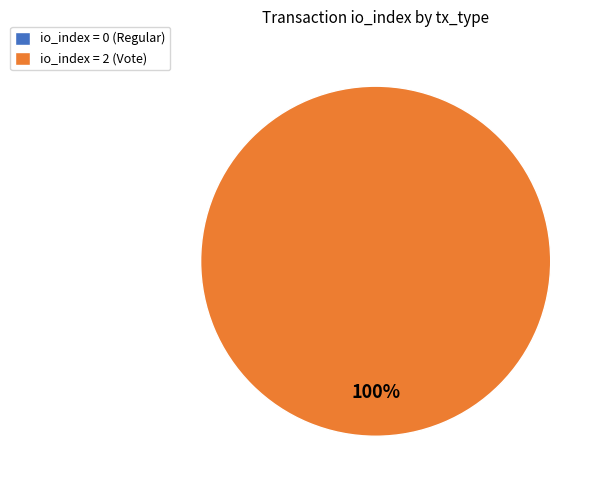

Count the number of slices in the pie.

2